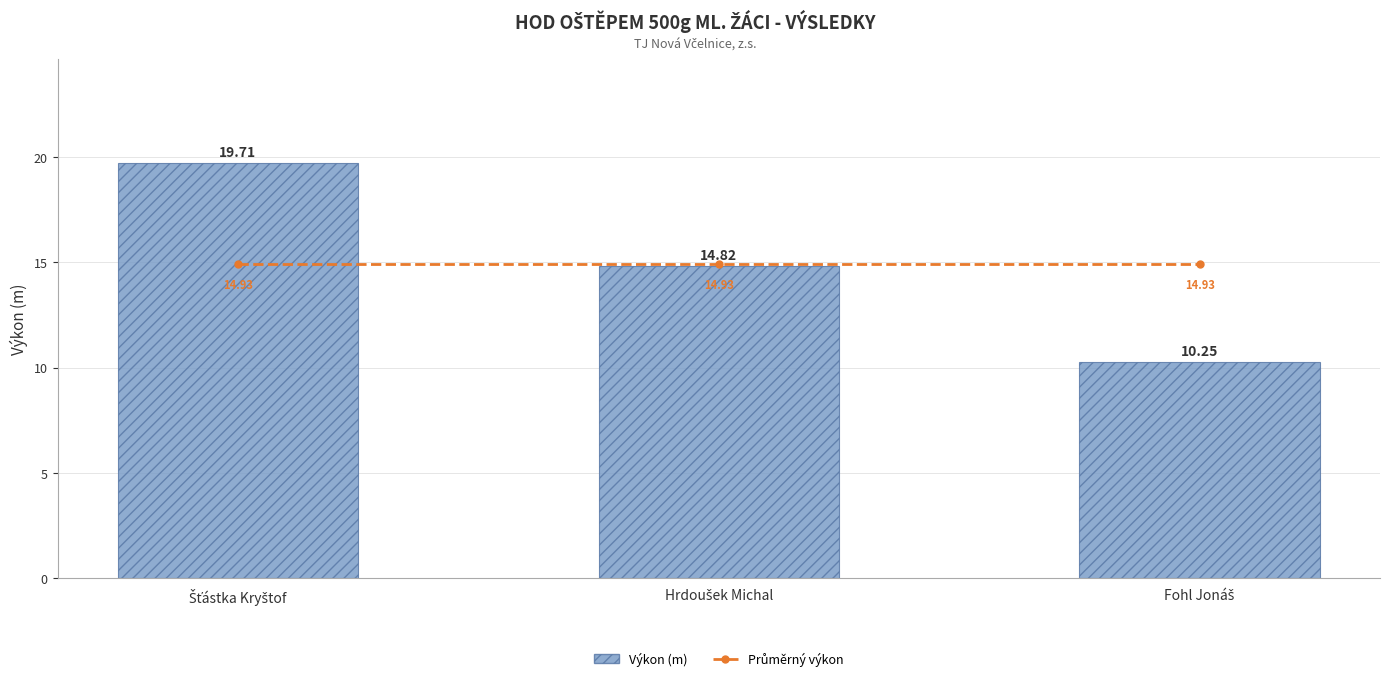

What position from the left is Šťástka Kryštof?

1